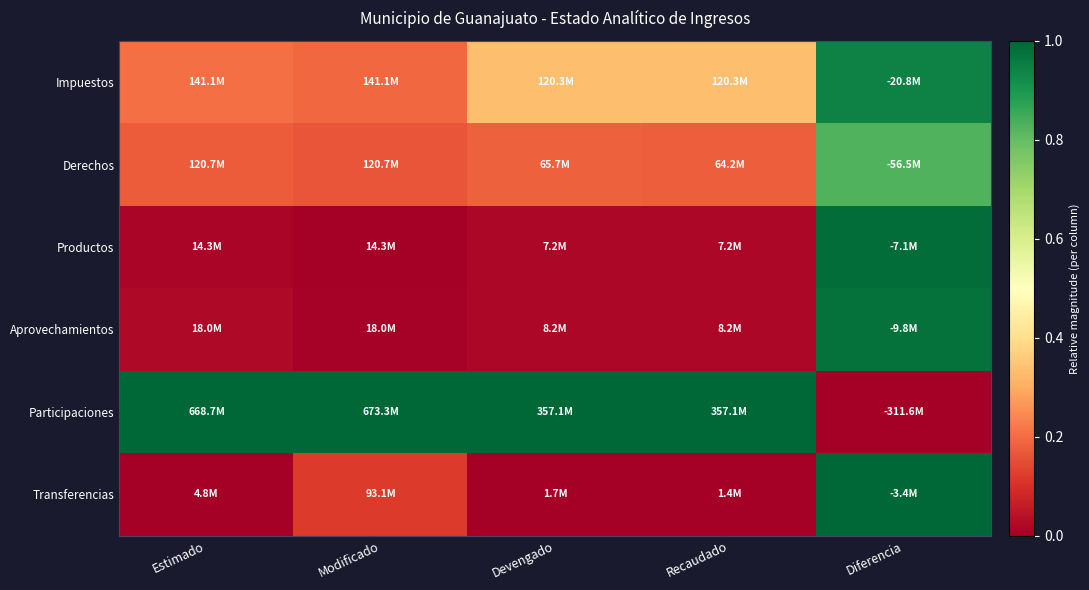

At which category is the sum across all series the highest?

Diferencia